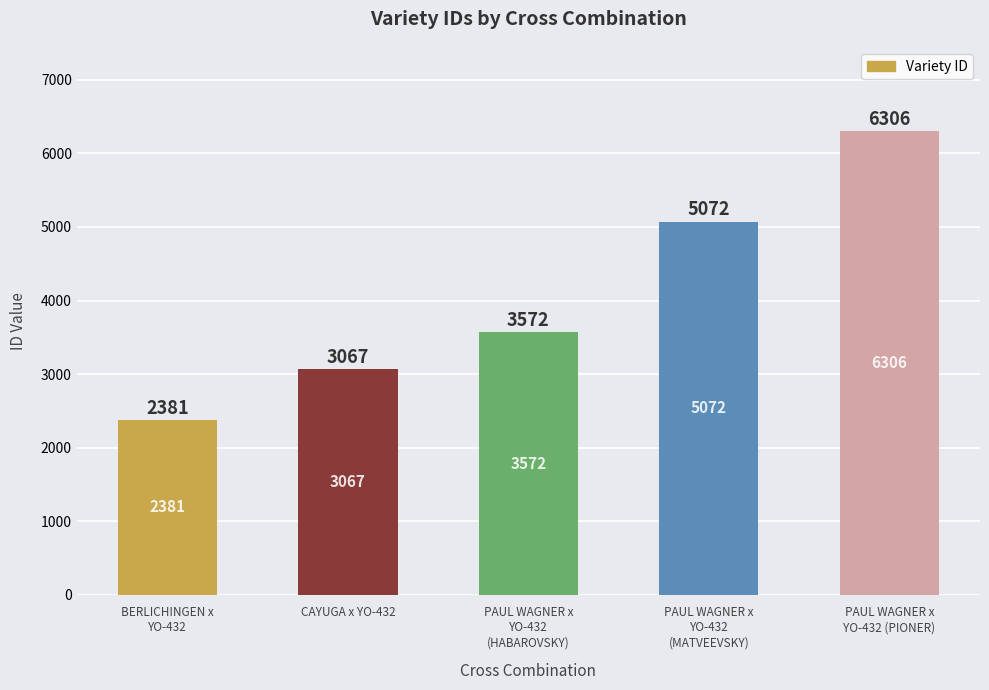

What is the minimum value shown in the chart?

2381